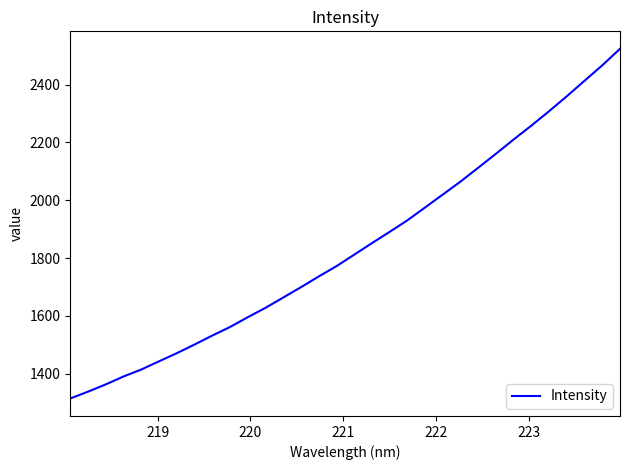

What is the difference between the maximum and minimum values?

1209.1